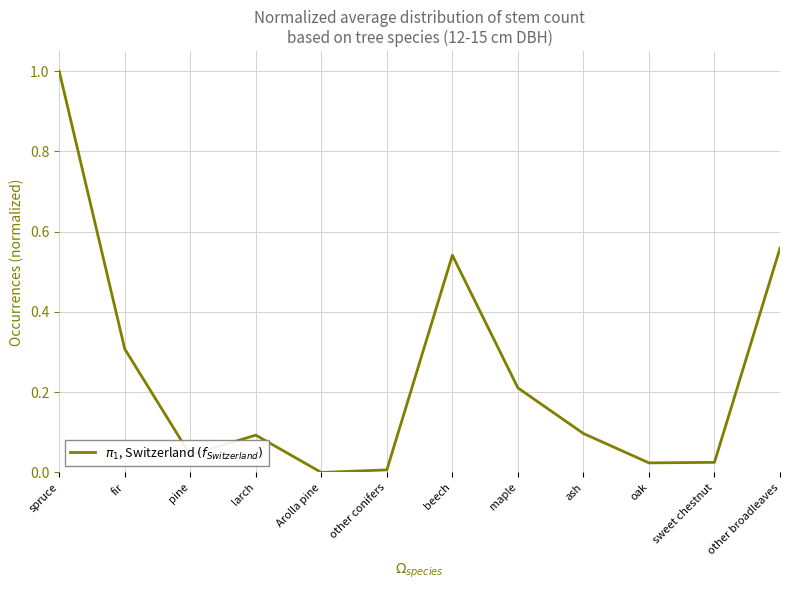

The chart shows a value of 0.1 at maple. True or false?

False